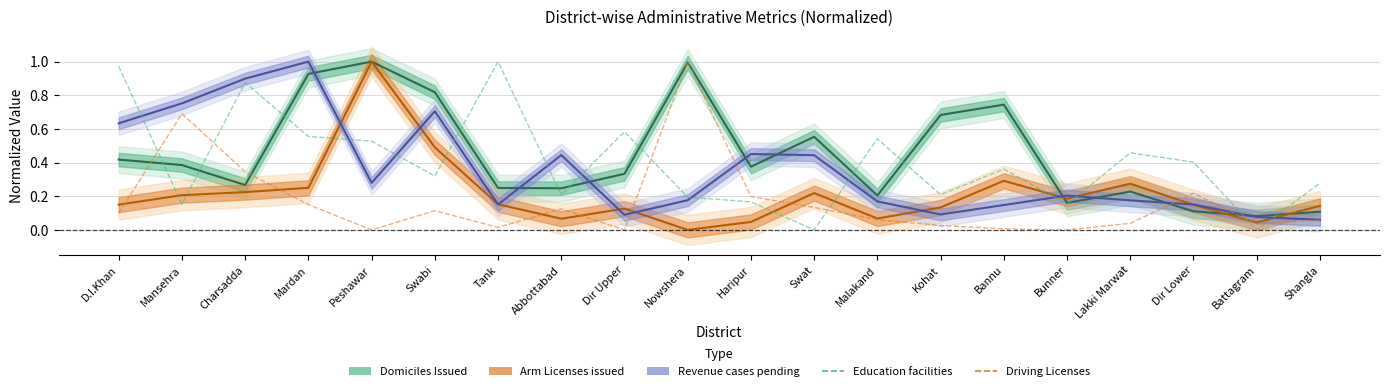

At how many categories does at least one series exceed 0?

20